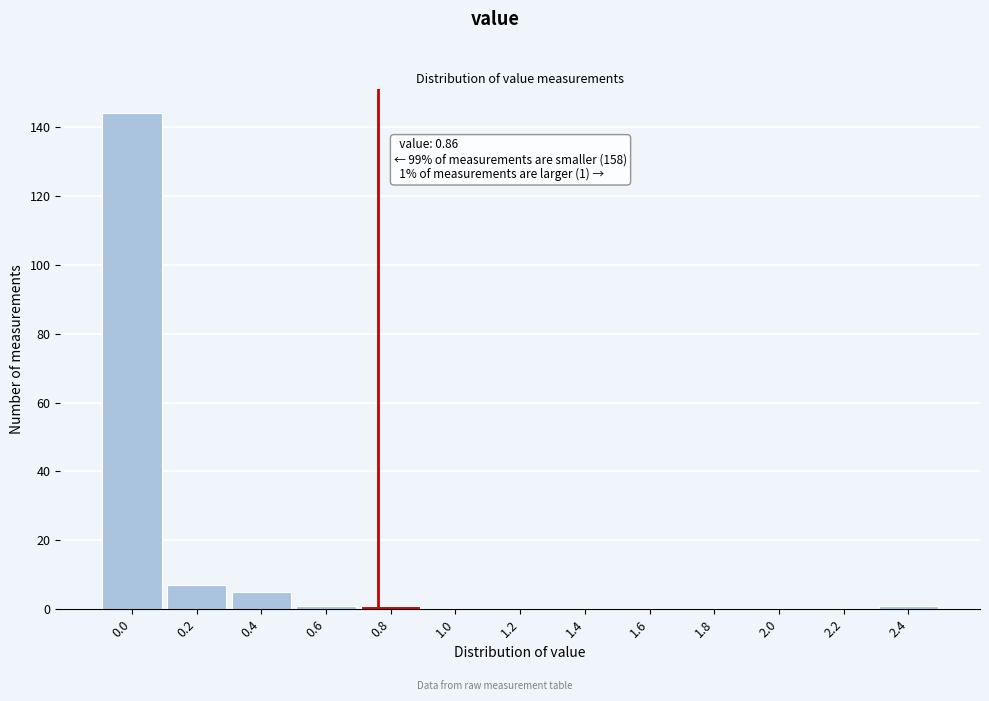

Reading left to right, what are all the values shown in this chart?

0.0=144	0.2=7	0.4=5	0.6=1	0.8=1	1.0=0	1.2=0	1.4=0	1.6=0	1.8=0	2.0=0	2.2=0	2.4=1